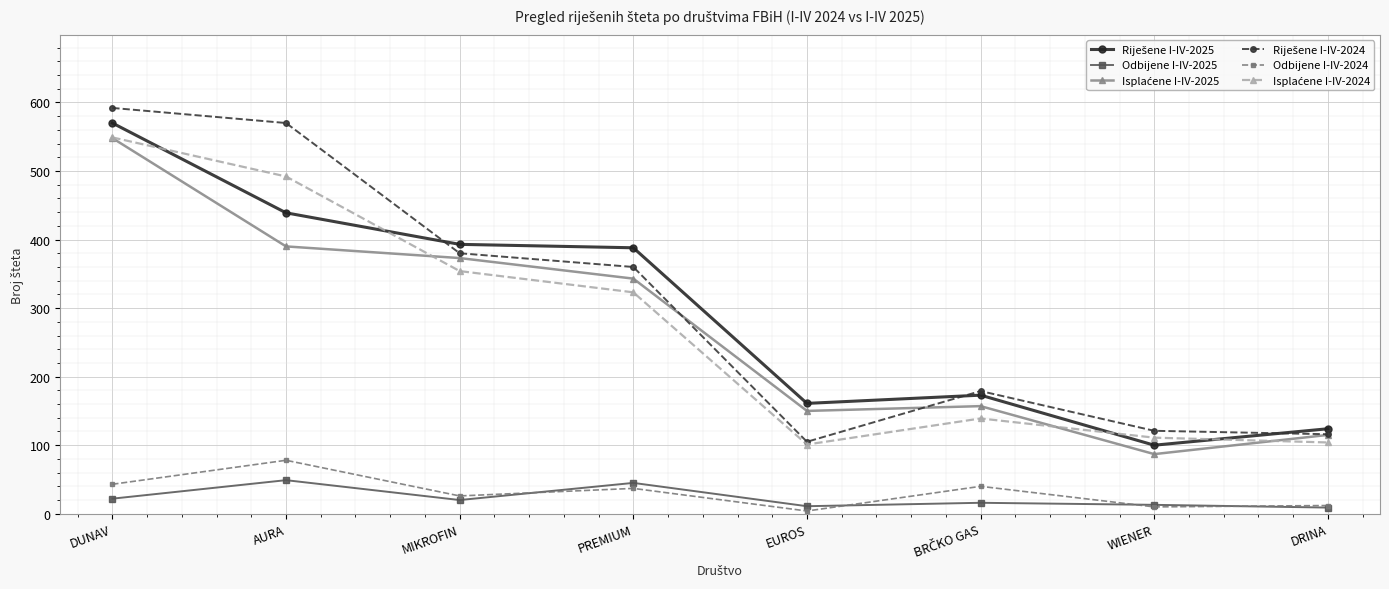

What is the difference between the highest and lowest values at PREMIUM?

351